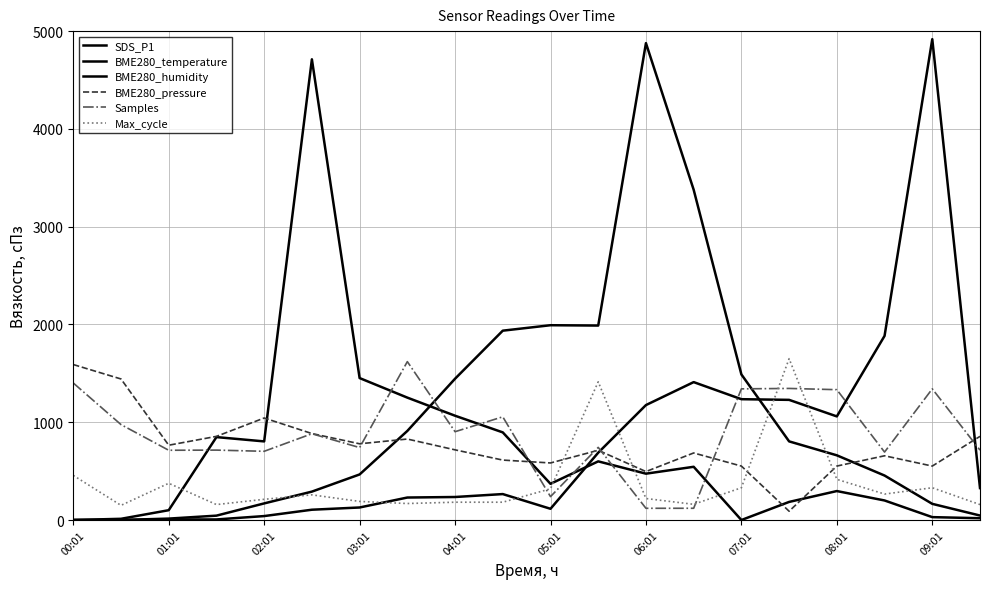

True or false: BME280_humidity and SDS_P1 cross at least once.

True